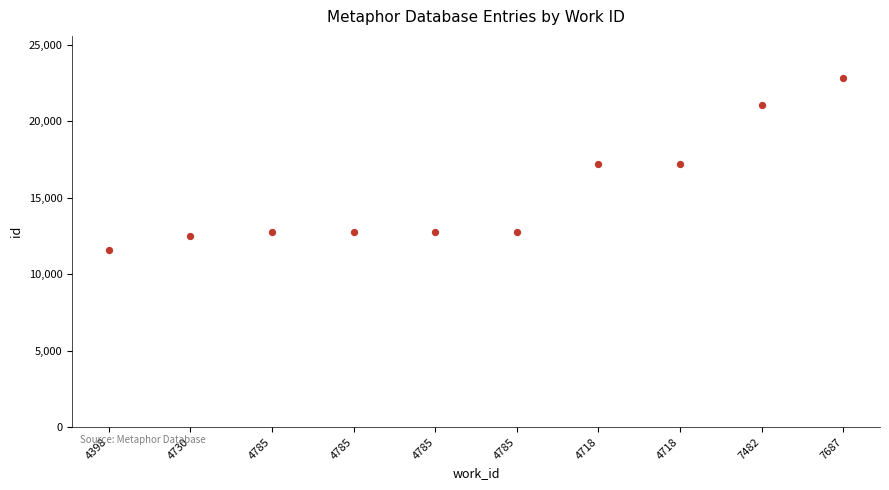

What is the range of Y values (max minus min)?

11225